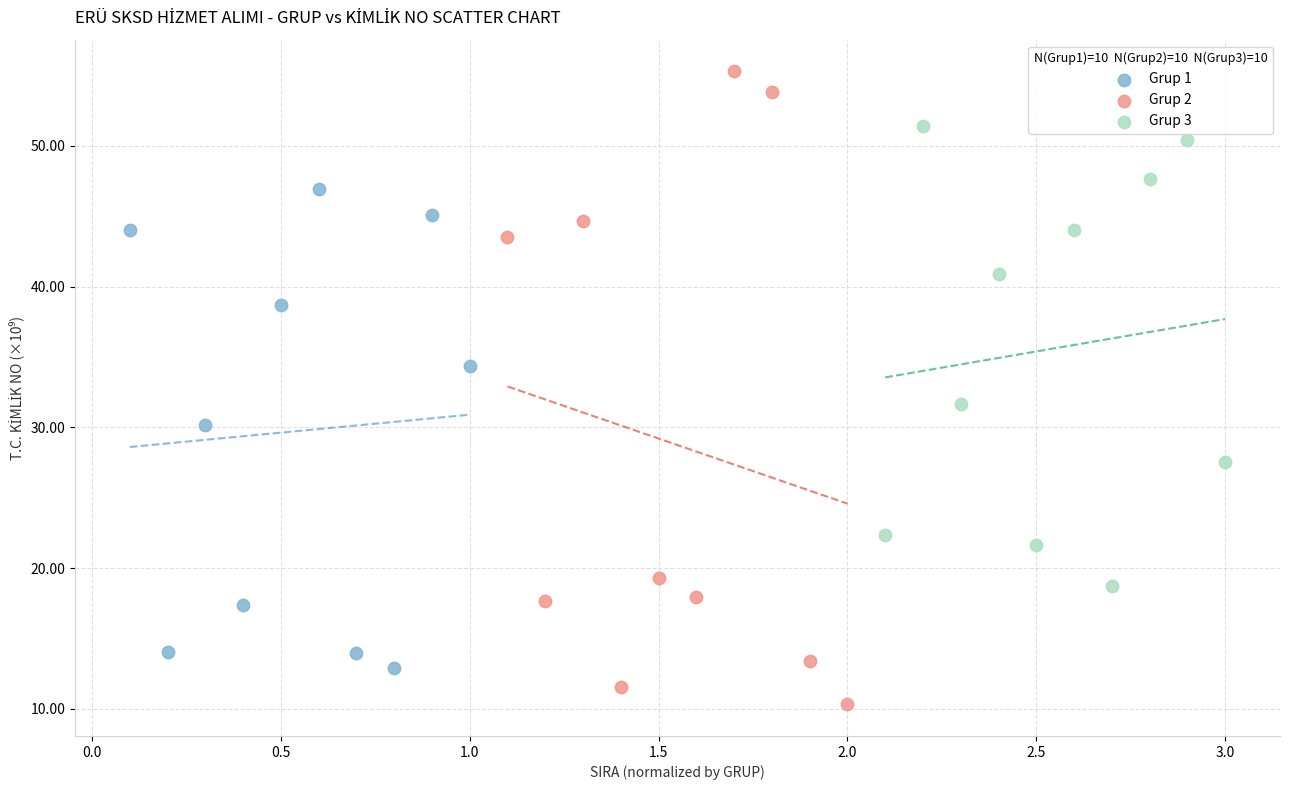

Which series has the widest spread of Y values?

Grup 2